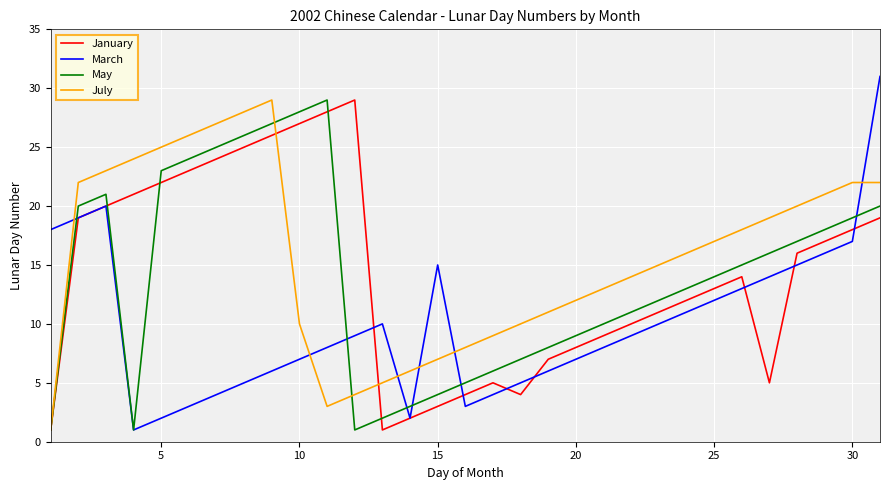

What is the highest value of the July series?

29